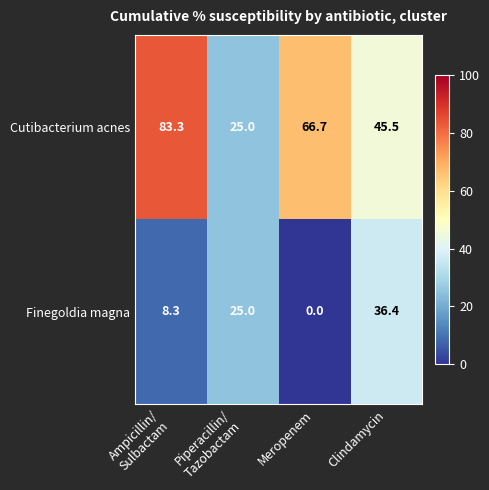

Which series has the largest range (max minus min)?

Cutibacterium acnes